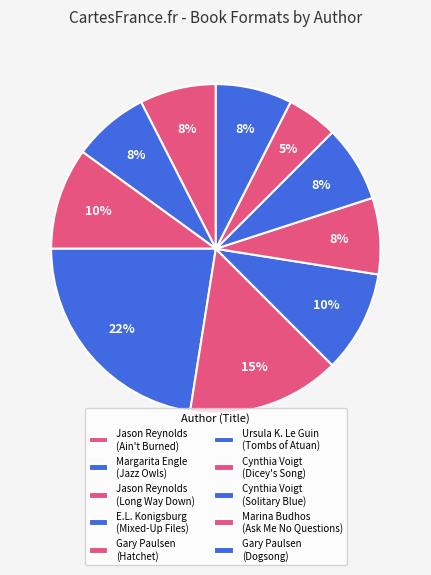

How many segments does this pie chart have?

10